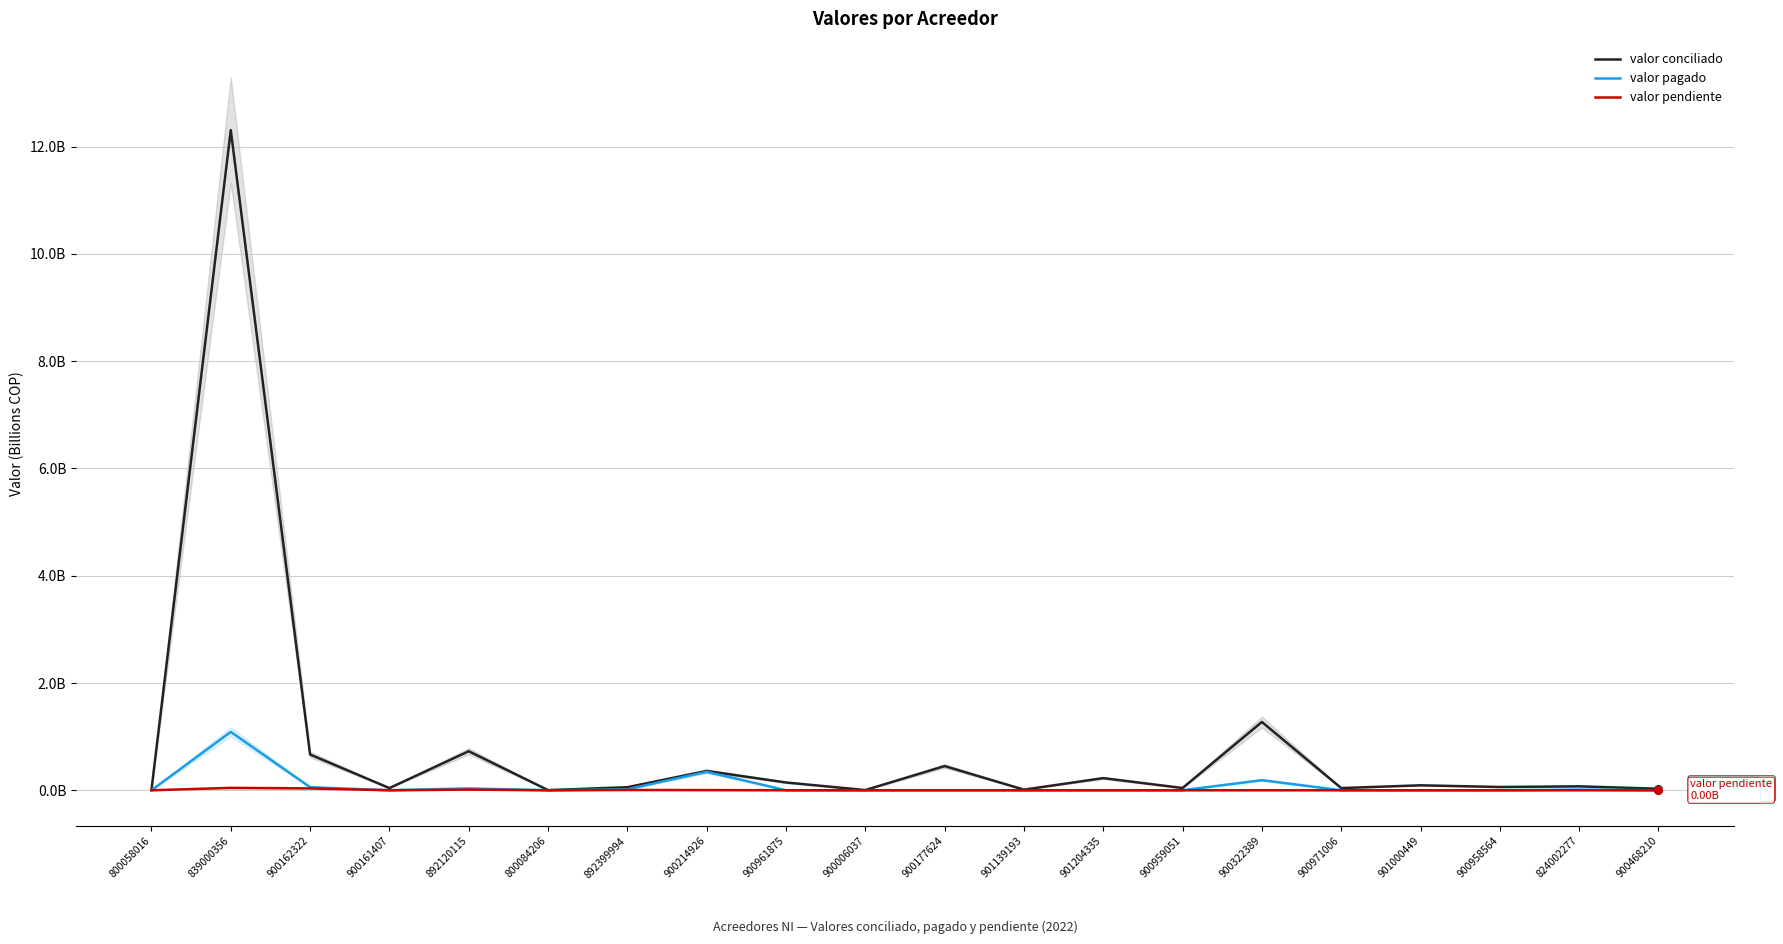

Which series reaches the minimum Y coordinate?

valor pagado